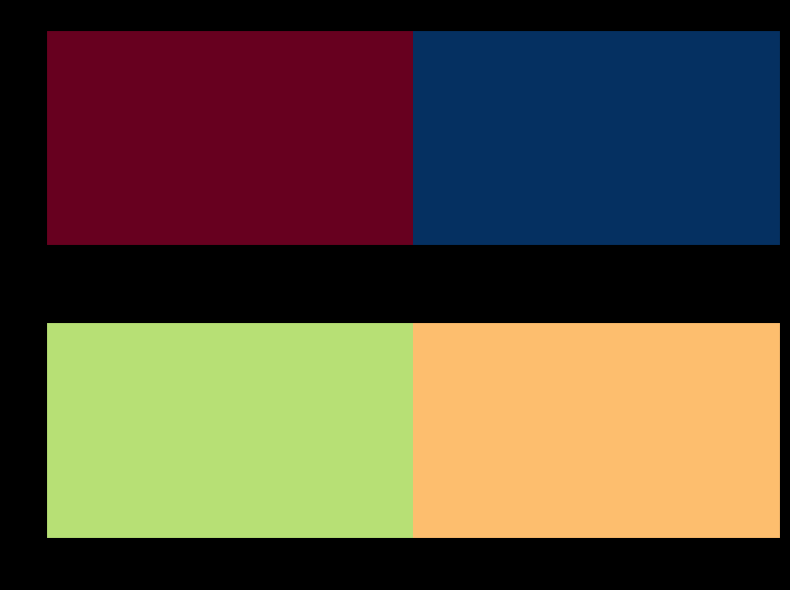

How many values in the 1 series are below 6?

1